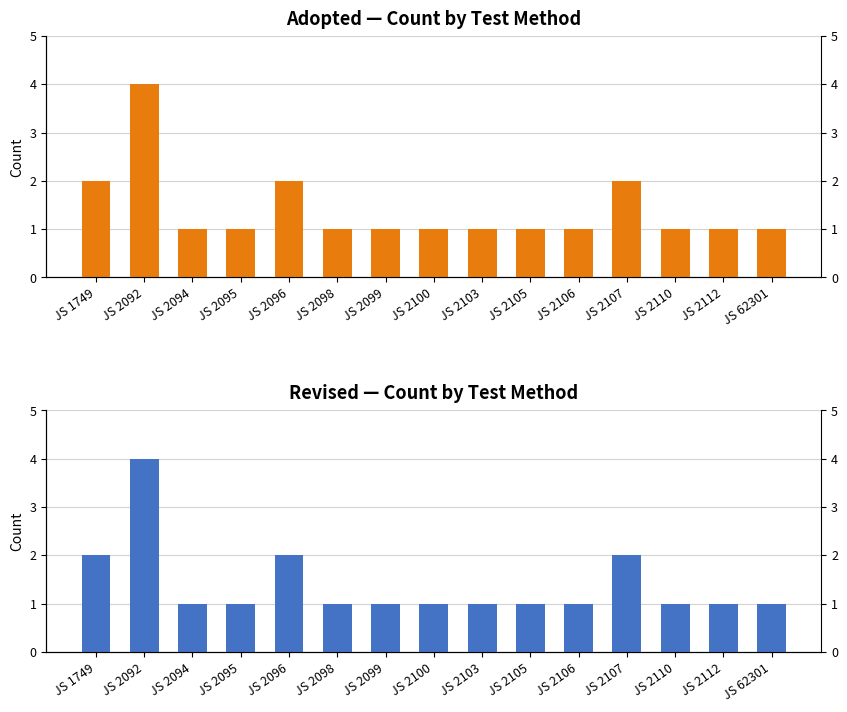

Reading right to left, list all the values displayed in this chart.

Adopted: JS 62301=1	JS 2112=1	JS 2110=1	JS 2107=2	JS 2106=1	JS 2105=1	JS 2103=1	JS 2100=1	JS 2099=1	JS 2098=1	JS 2096=2	JS 2095=1	JS 2094=1	JS 2092=4	JS 1749=2
Revised: JS 62301=1	JS 2112=1	JS 2110=1	JS 2107=2	JS 2106=1	JS 2105=1	JS 2103=1	JS 2100=1	JS 2099=1	JS 2098=1	JS 2096=2	JS 2095=1	JS 2094=1	JS 2092=4	JS 1749=2